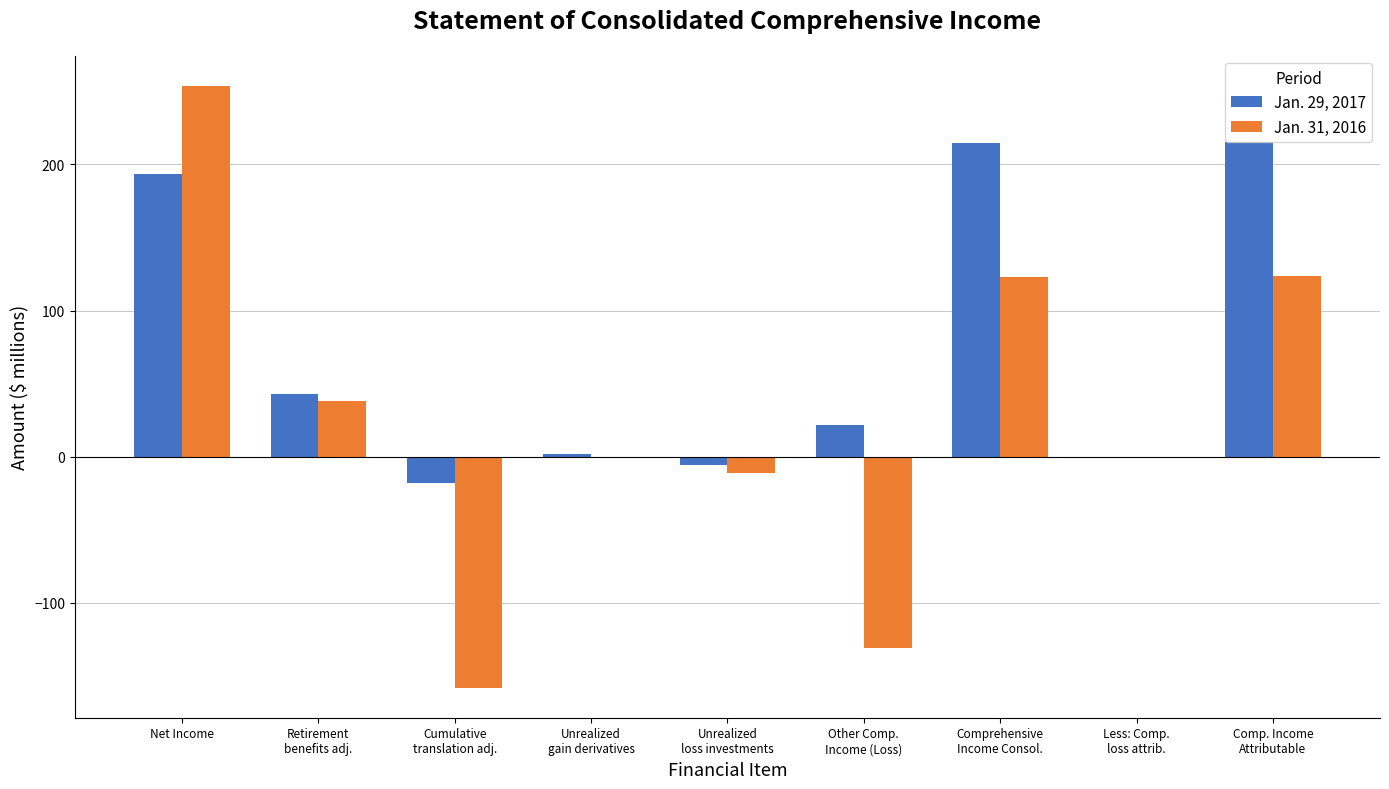

What is the greatest value displayed?

253.8